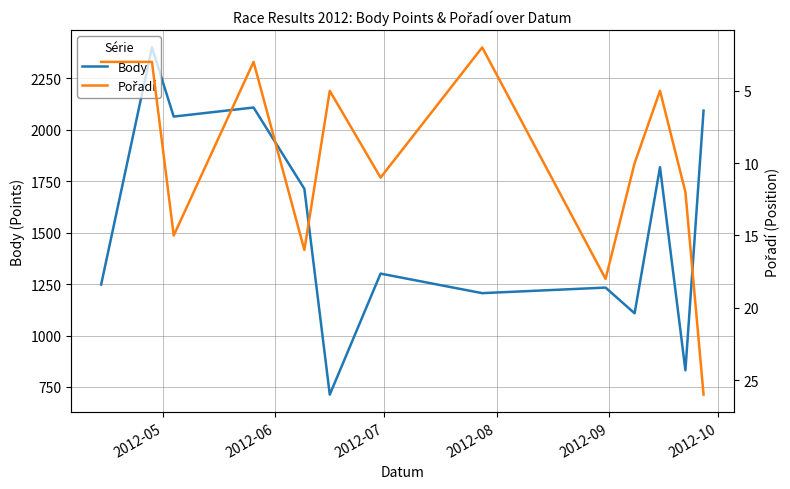

What is the maximum value for Body?

2400